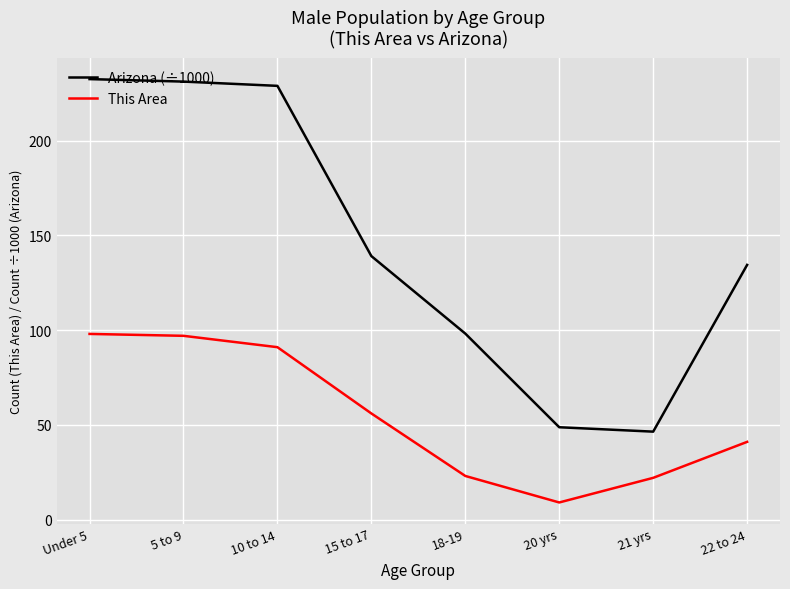

What are all the series names shown in the legend?

Arizona (÷1000), This Area